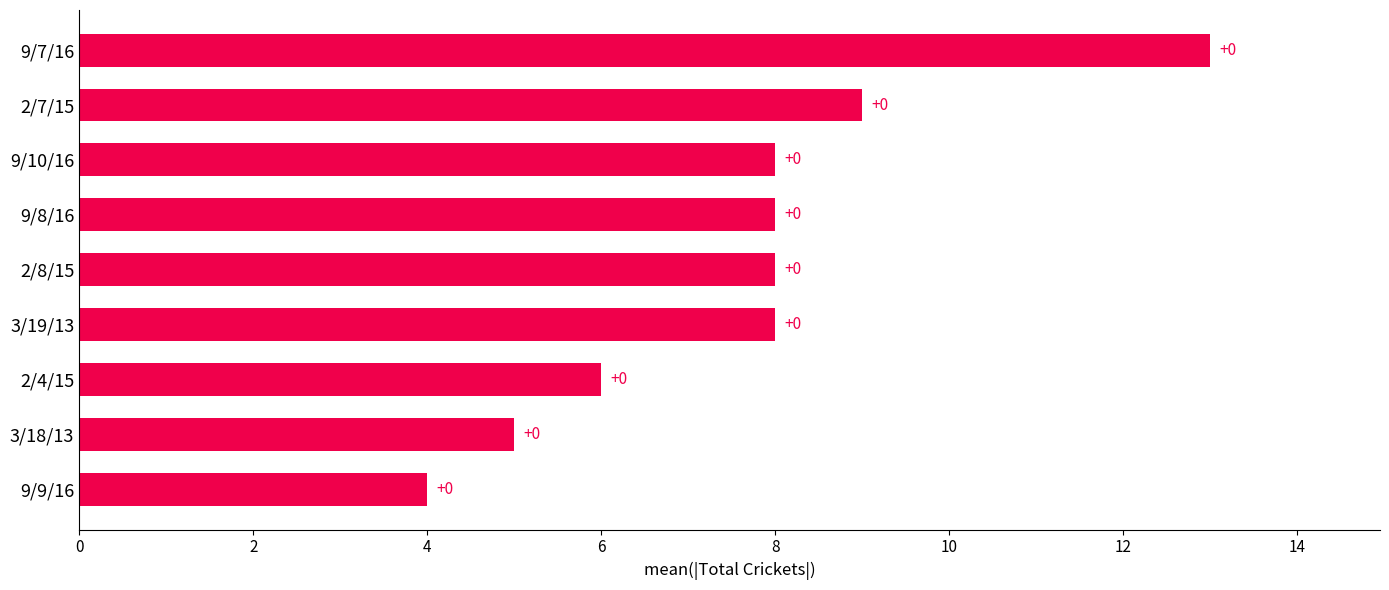

How many bars are there in total?

9